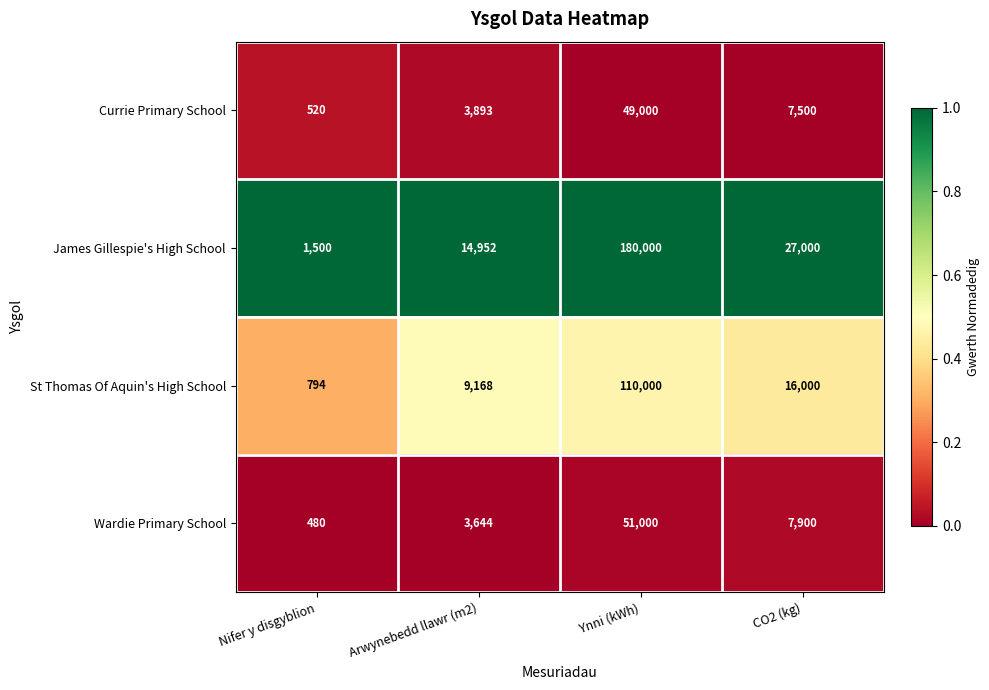

The St Thomas Of Aquin's High School series shows 73218 at Ynni (kWh). True or false?

False